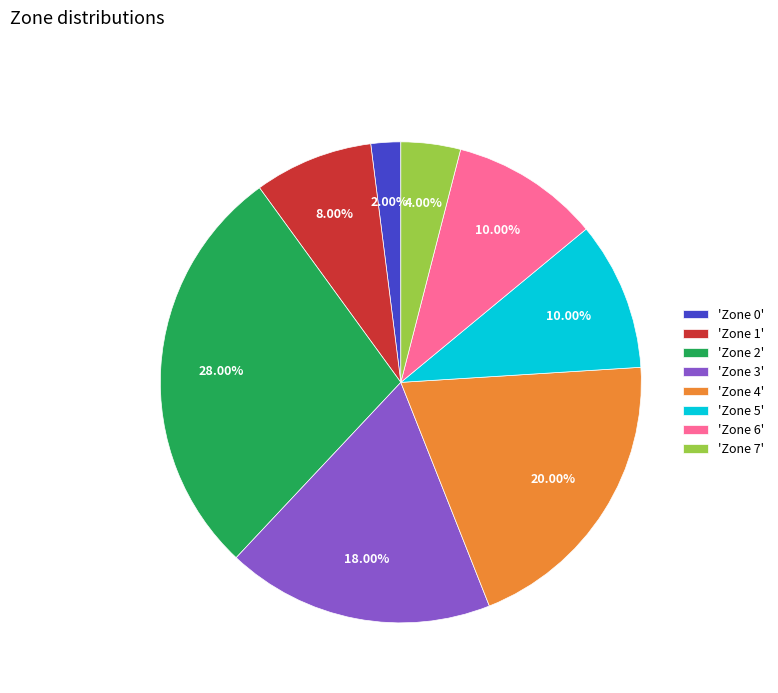

Does 'Zone 1' account for over 50% of the chart?

No